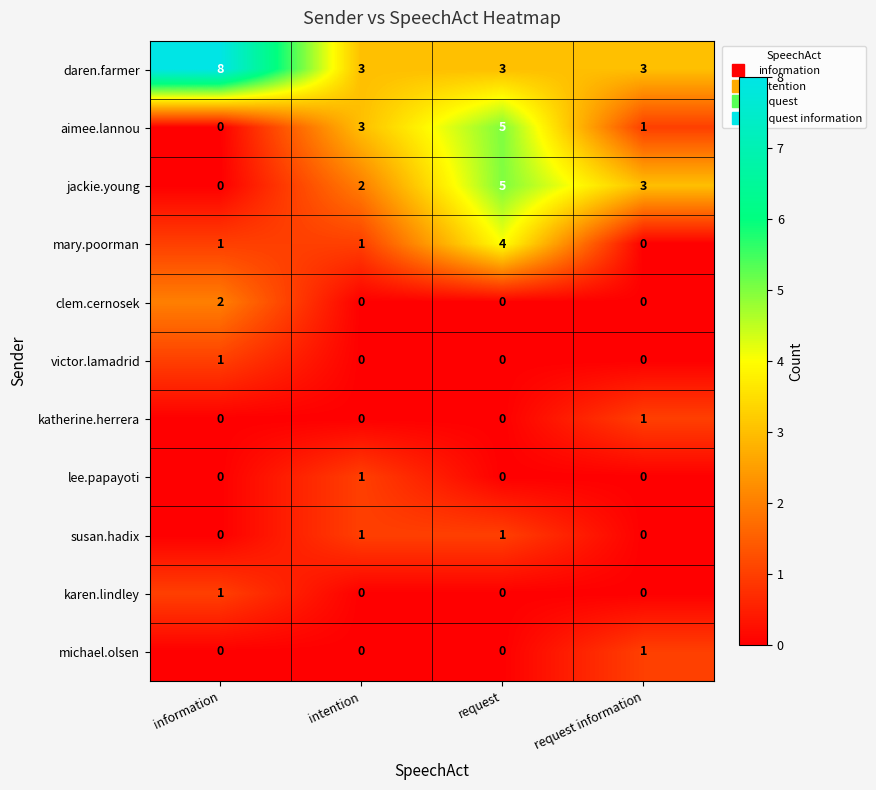

What is the maximum value for mary.poorman?

4